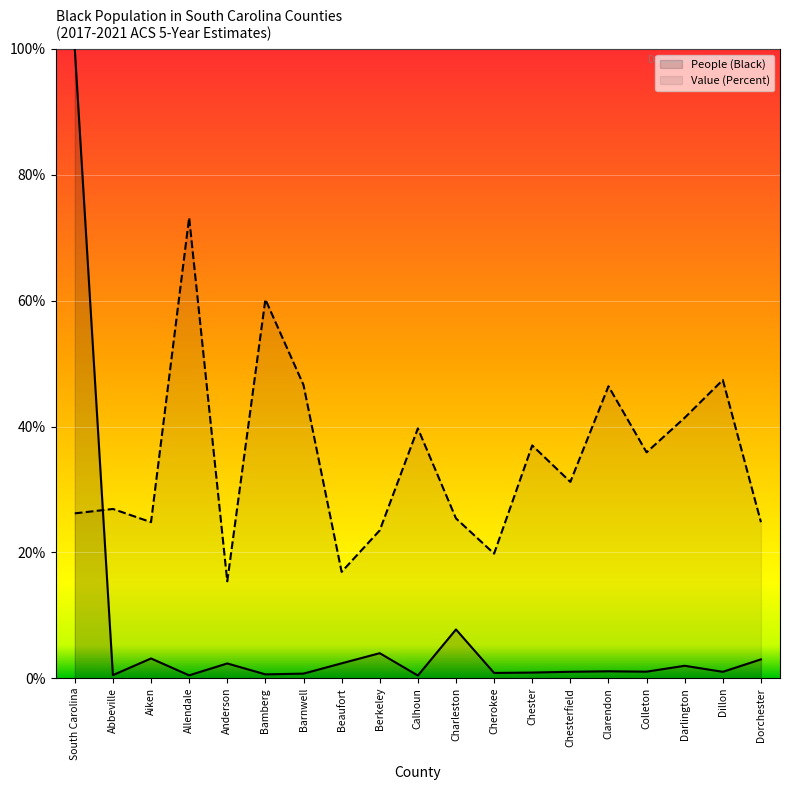

At which category does the chart reach its peak across all series?

South Carolina